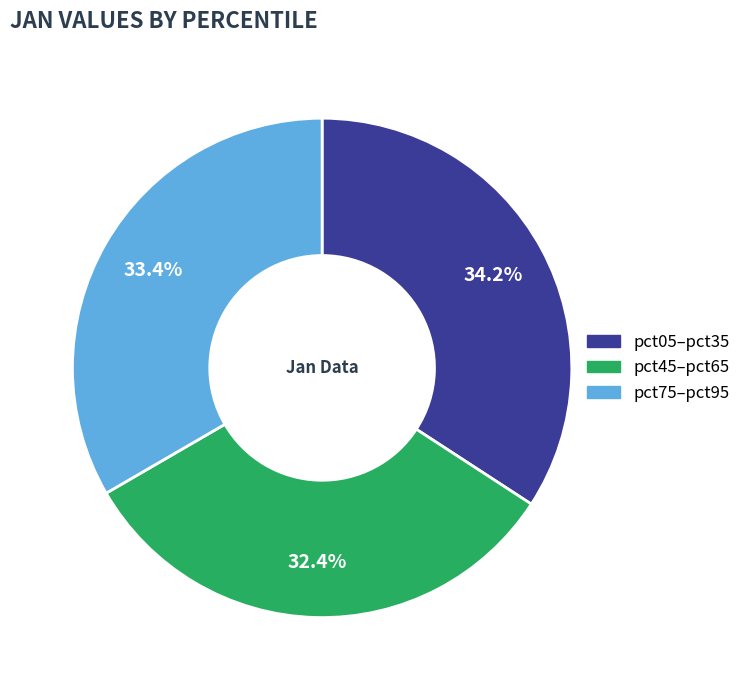

Approximately how many times larger is the value at pct75–pct95 compared to pct05–pct35?

1.0